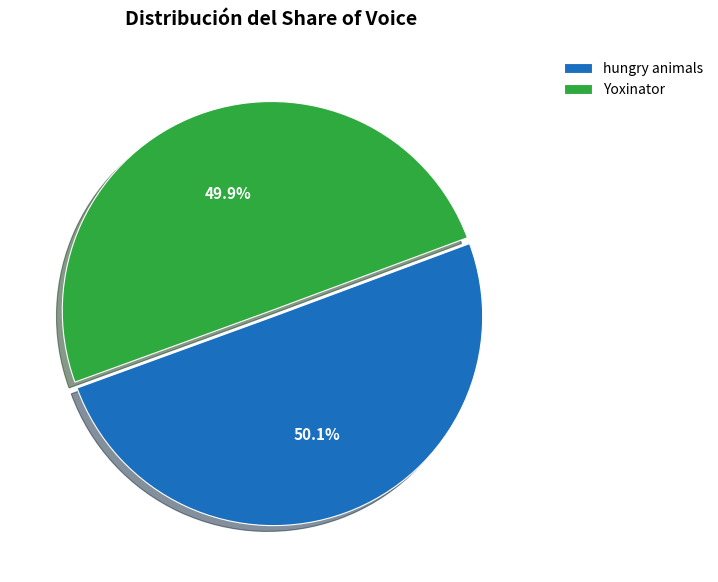

Does any single category account for the majority?

Yes